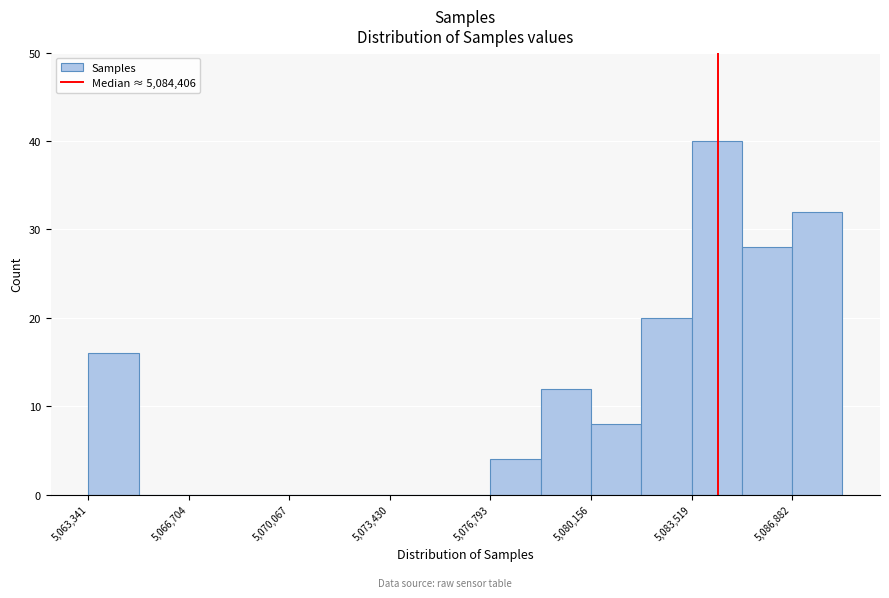

Around what value on the x-axis is the tallest bar? Give the approximate position of its centre, as read against the axis.

5084500